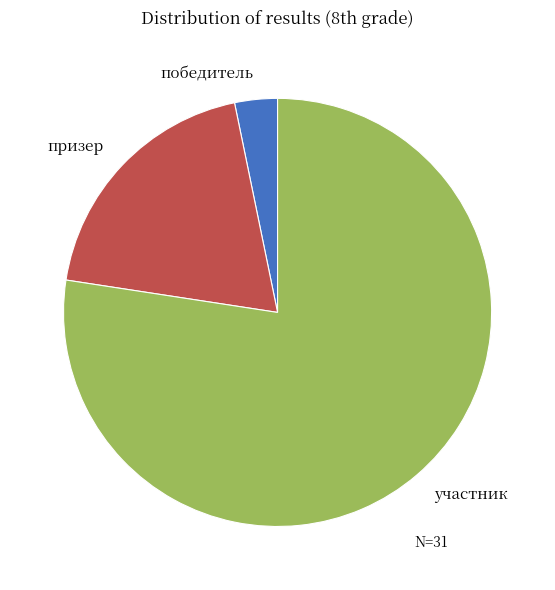

Which has a higher value, победитель or призер?

призер